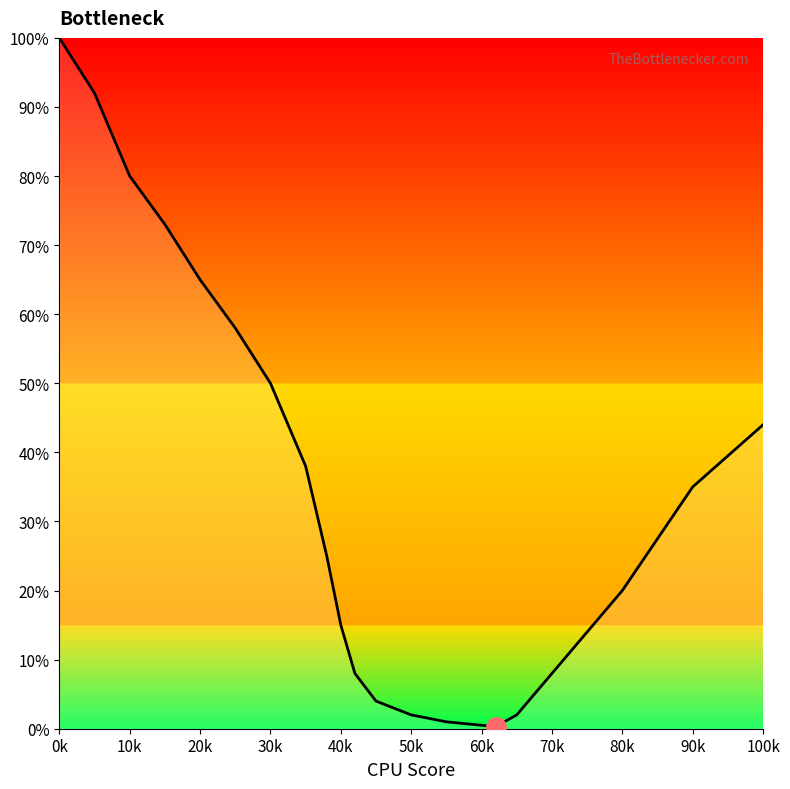

What is the difference between the maximum and minimum values?

99.7